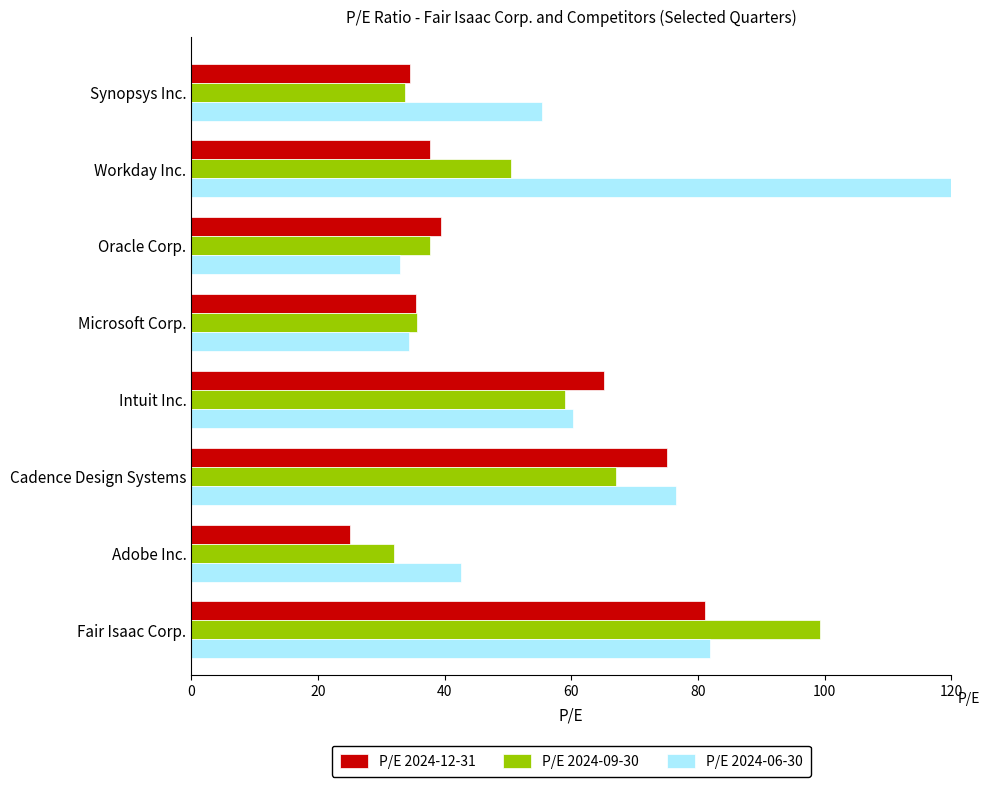

What is the difference between the highest and lowest values at Adobe Inc.?

17.4